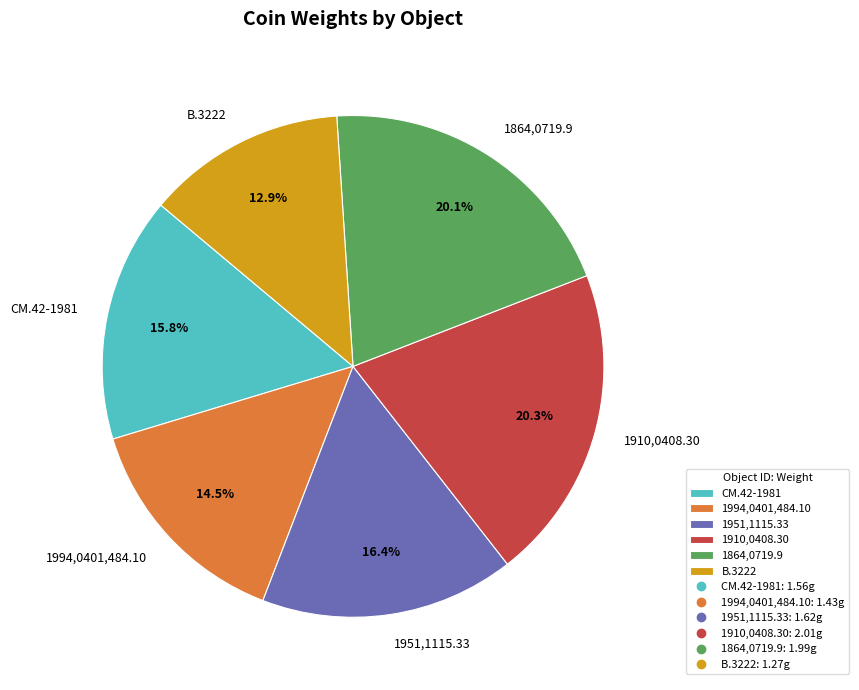

Count the number of slices in the pie.

6